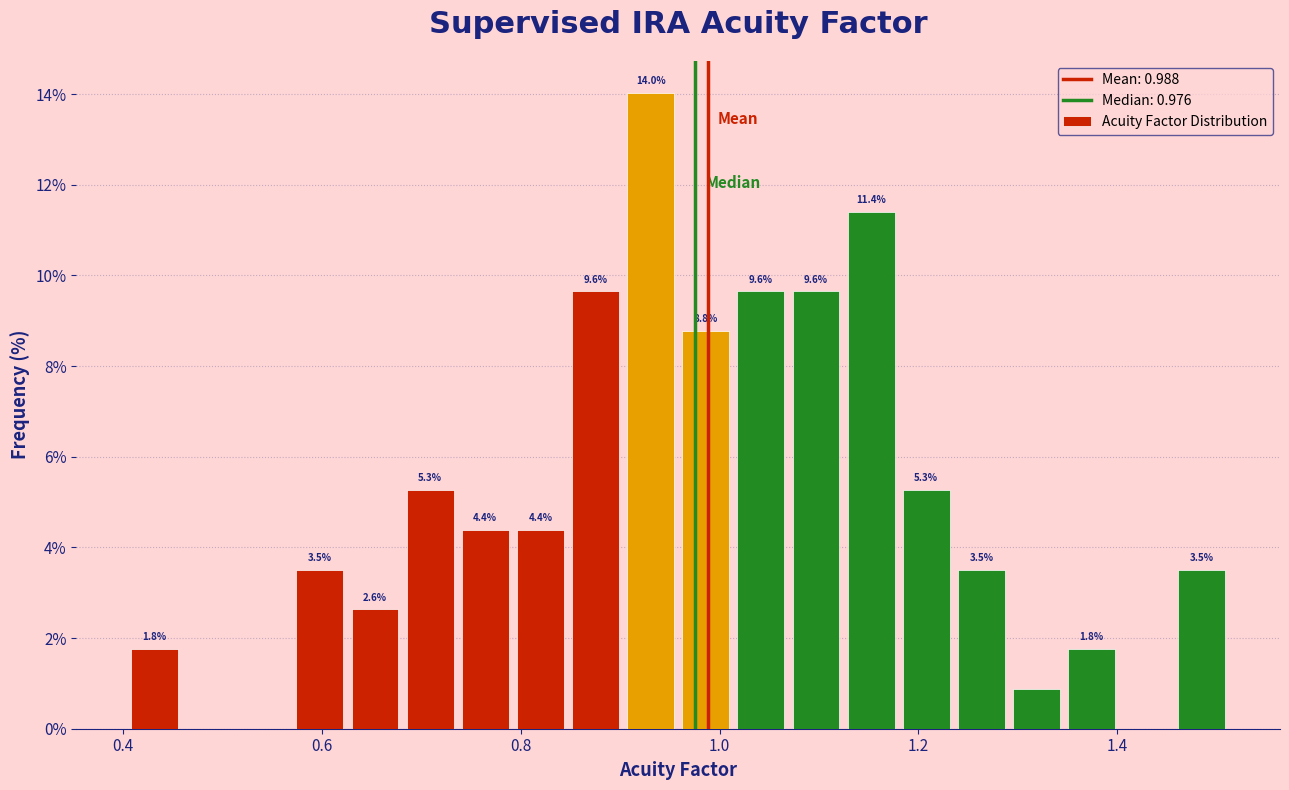

Read against the x-axis, roughly where is the centre of the tallest bar?

0.94